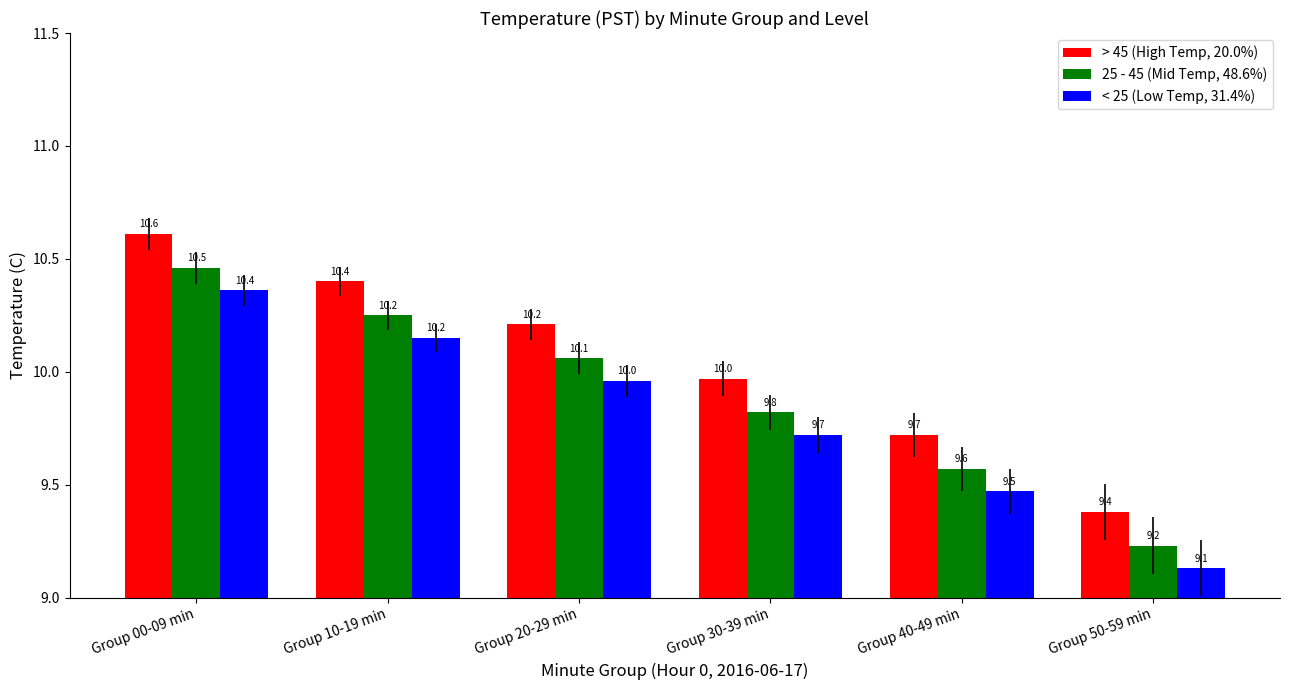

Is the value of > 45 (High Temp, 20.0%) at Group 30-39 min greater than the value of < 25 (Low Temp, 31.4%) at Group 50-59 min?

Yes